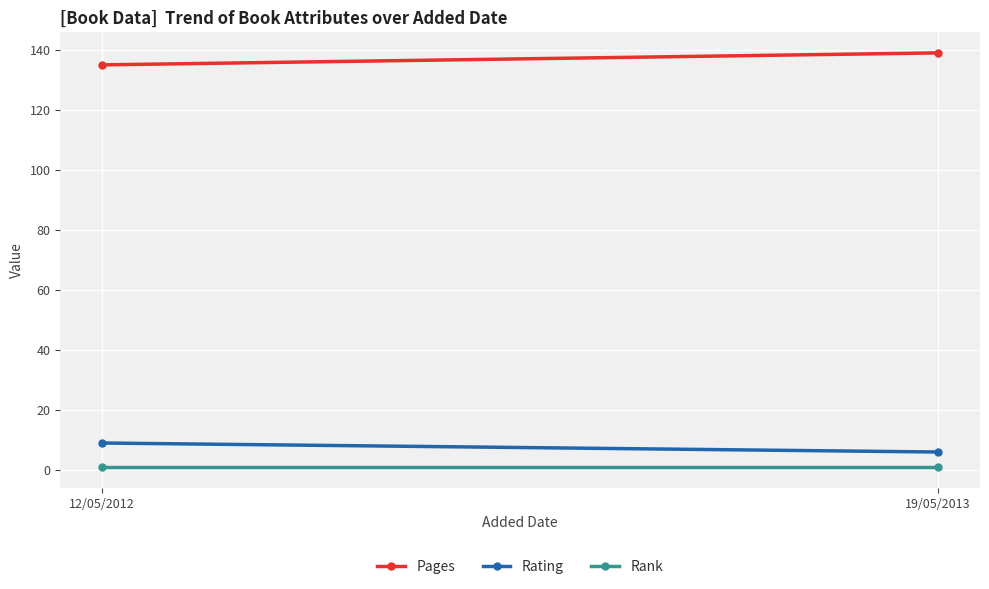

Which category has the highest value across all series?

19/05/2013